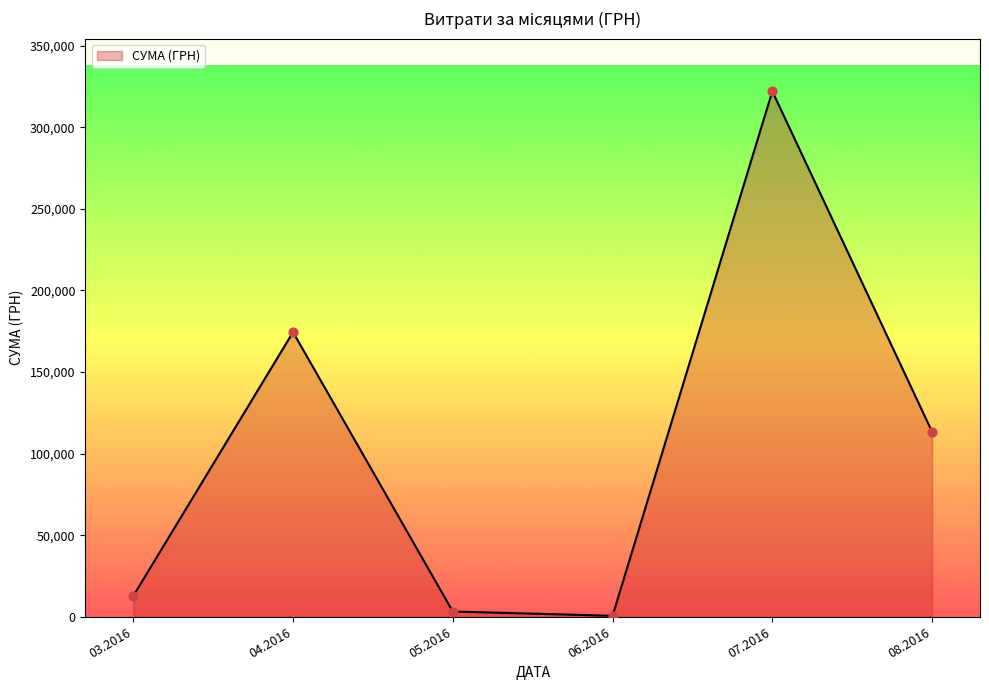

What is the change in value from 04.2016 to 07.2016?

+147650.1